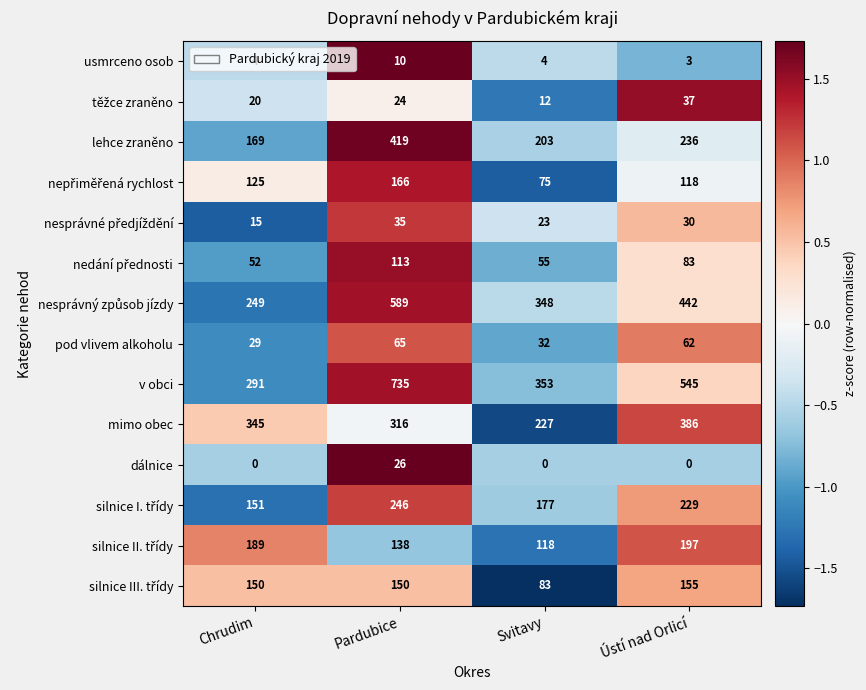

Which series has the largest total across all categories?

v obci